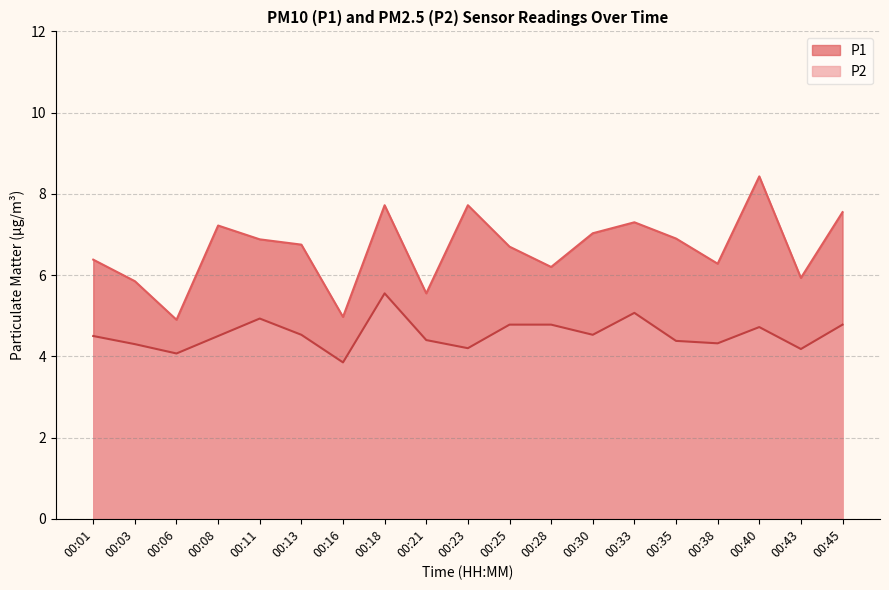

What is the sum of all P2 values?

86.4